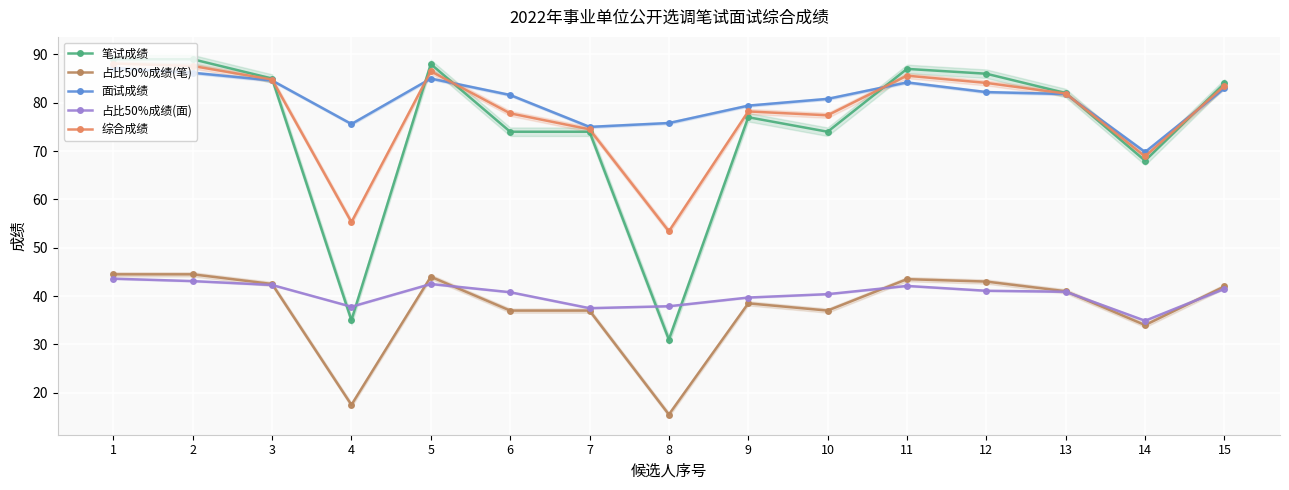

What is the value of the 笔试成绩 point at the 14th from the left?

68.0